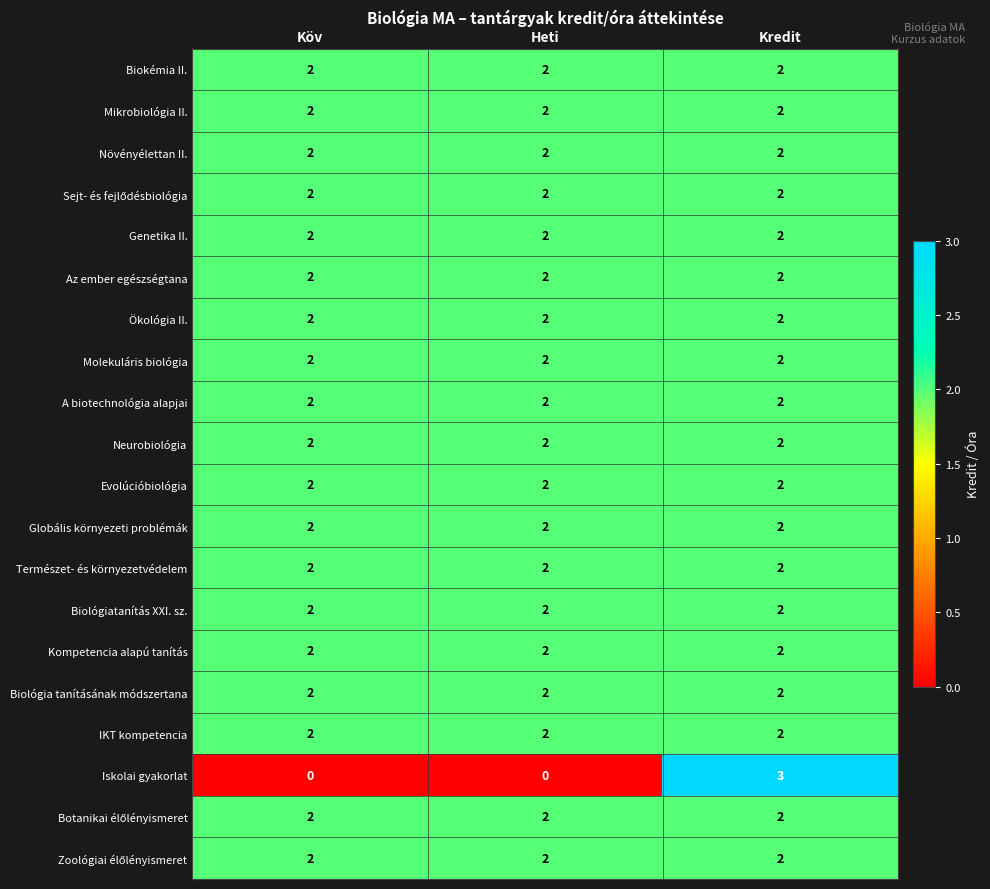

Is it true that A biotechnológia alapjai equals 2 at Köv?

True